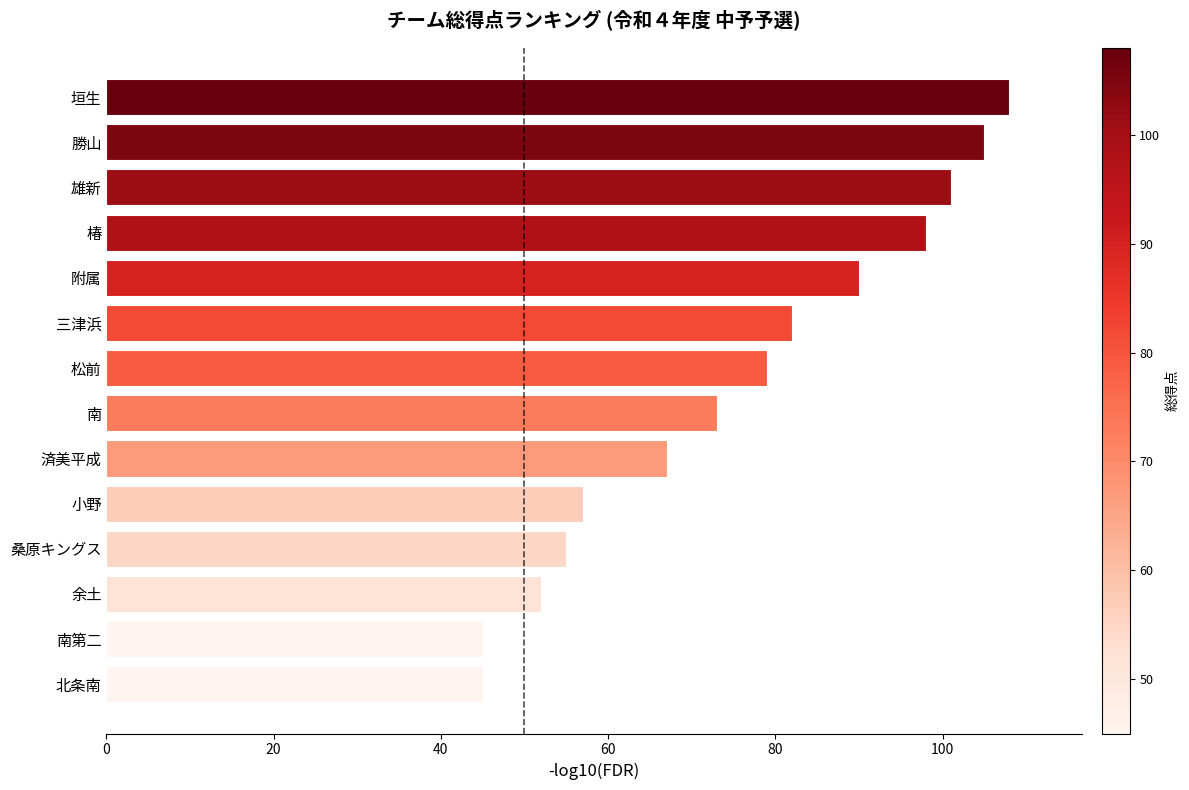

Reading bottom to top, what are all the values shown in this chart?

北条南=45	南第二=45	余土=52	桑原キングス=55	小野=57	済美平成=67	南=73	松前=79	三津浜=82	附属=90	椿=98	雄新=101	勝山=105	垣生=108